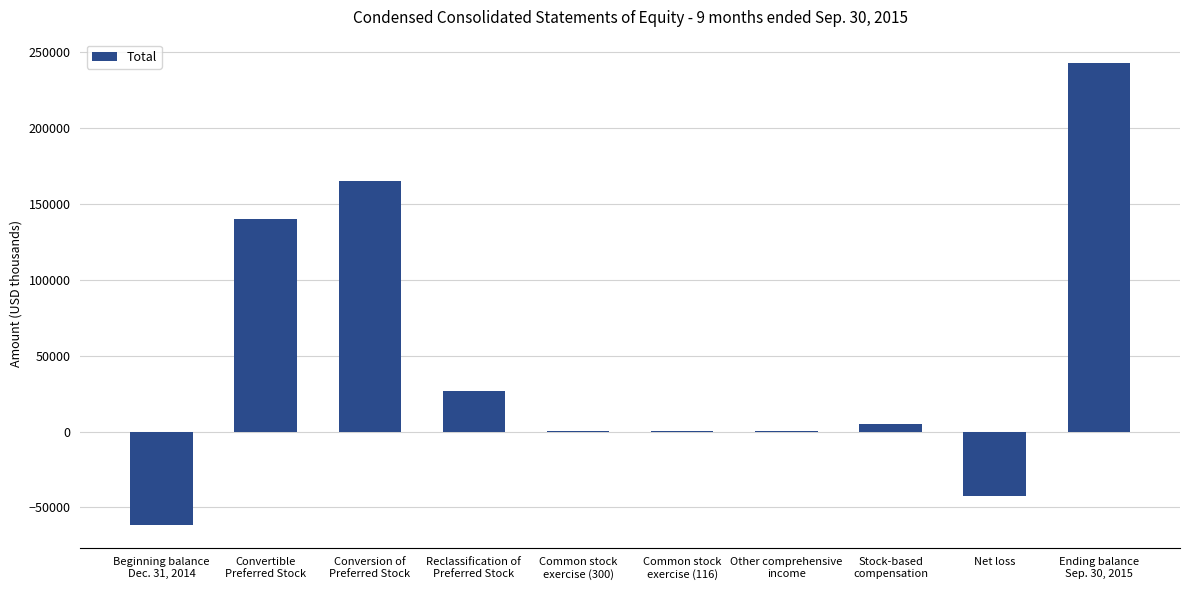

At which label is the value closest to 90960?

Convertible
Preferred Stock